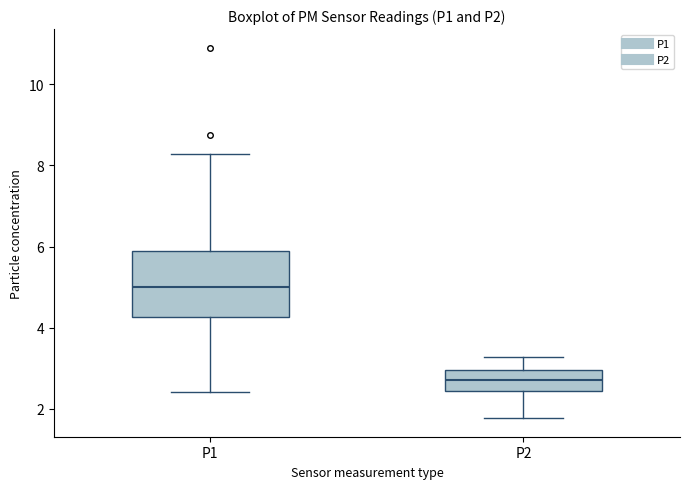

Reading left to right, transcribe this box plot: for each box, give where its median line is, the range the box spans, and where its two whiskers end, as read against the y-axis. The values are not printed on the chart, so give them approximately, as read against the axis.

P1: median 5.0, box 4.2 to 5.8, whiskers 2.4 to 8.2
P2: median 2.8, box 2.4 to 3.0, whiskers 1.8 to 3.2